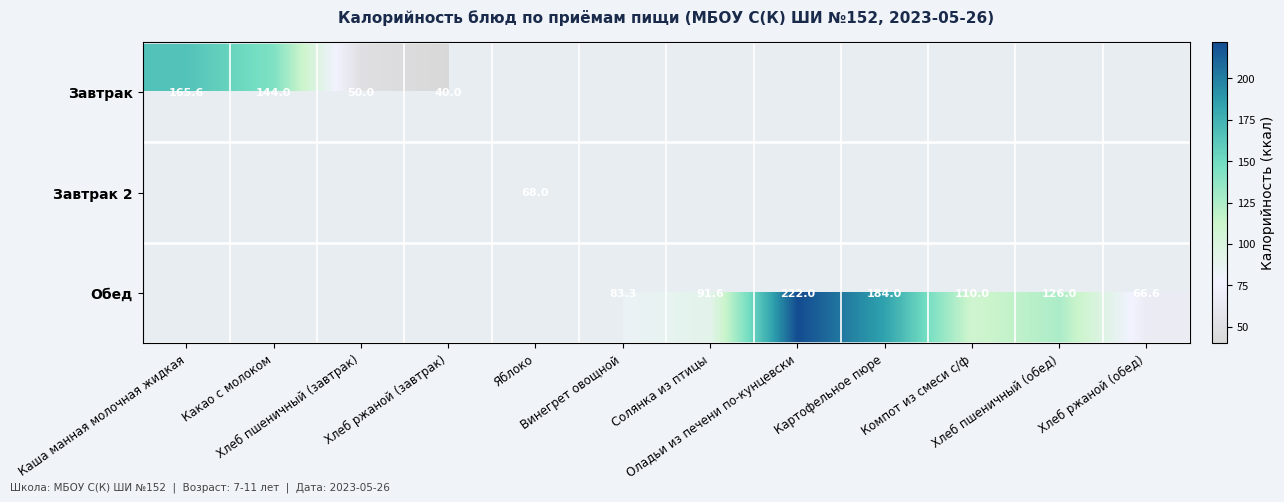

What is the approximate value of Обед at Винегрет овощной?

83.3